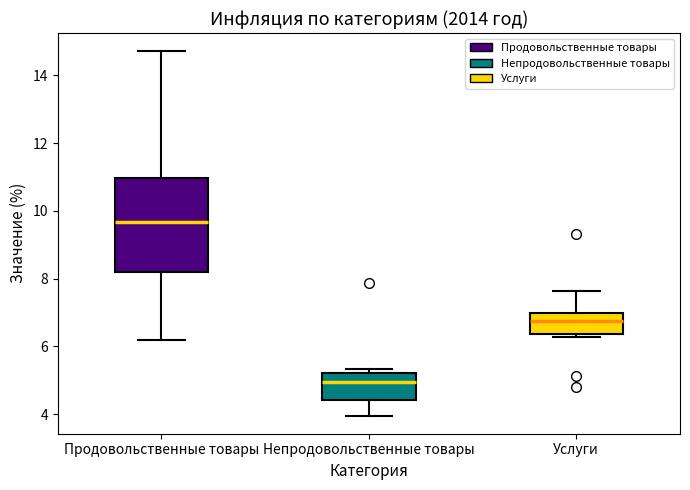

Where is the upper edge of the box for Продовольственные товары on the y-axis? The values are not printed on the chart, so give them approximately, as read against the axis.

11.0